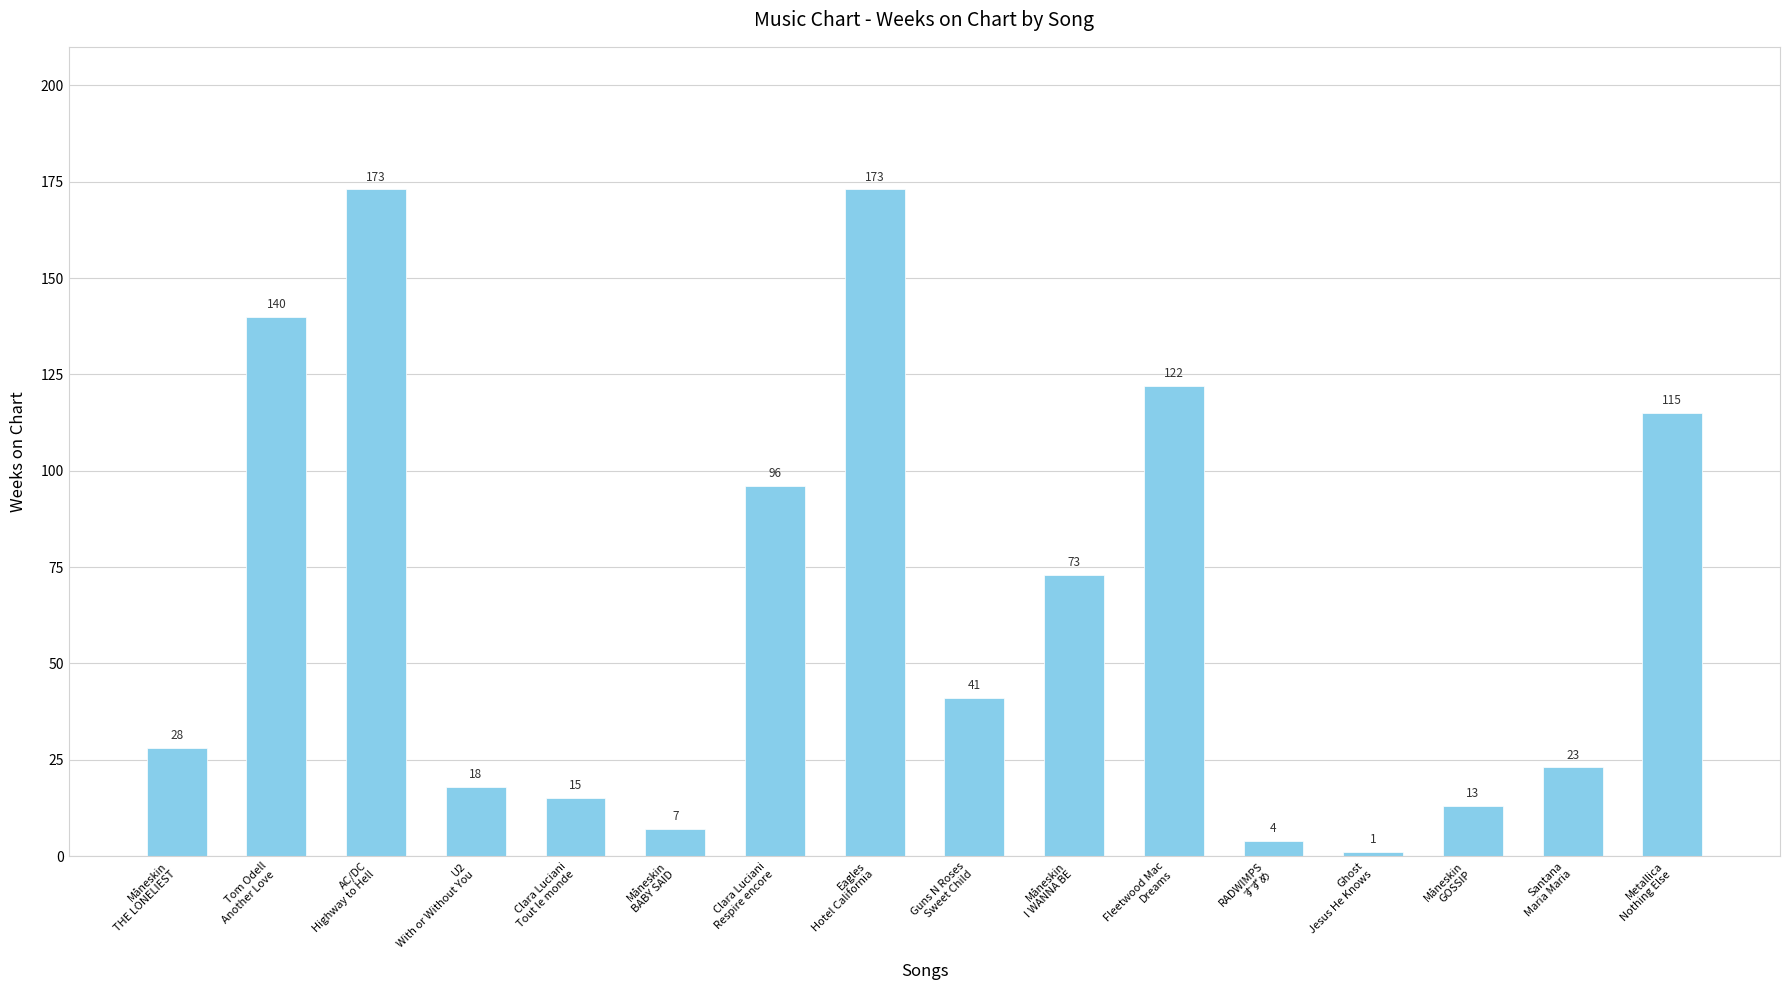

Reading right to left, transcribe all the data shown in this chart.

Metallica
Nothing Else=115	Santana
Maria Maria=23	Måneskin
GOSSIP=13	Ghost
Jesus He Knows=1	RADWIMPS
すずめ=4	Fleetwood Mac
Dreams=122	Måneskin
I WANNA BE=73	Guns N Roses
Sweet Child=41	Eagles
Hotel California=173	Clara Luciani
Respire encore=96	Måneskin
BABY SAID=7	Clara Luciani
Tout le monde=15	U2
With or Without You=18	AC/DC
Highway to Hell=173	Tom Odell
Another Love=140	Måneskin
THE LONELIEST=28